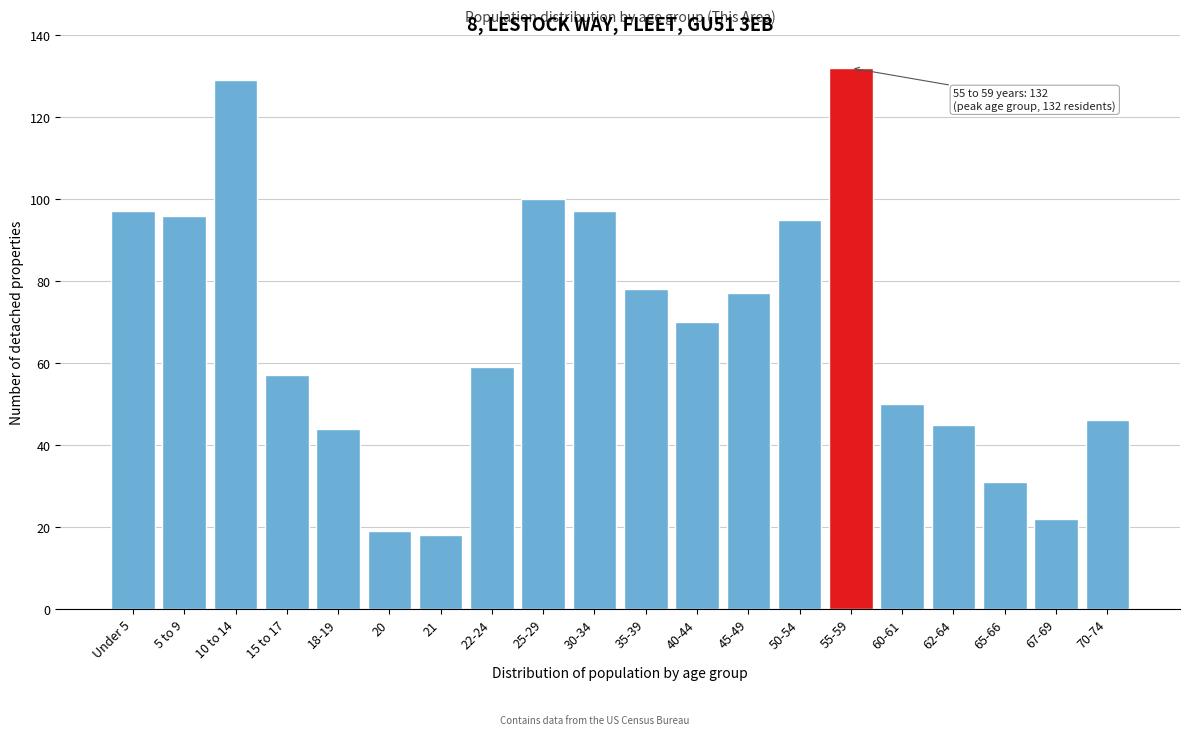

Reading left to right, extract all data points from this chart.

97	96	129	57	44	19	18	59	100	97	78	70	77	95	132	50	45	31	22	46